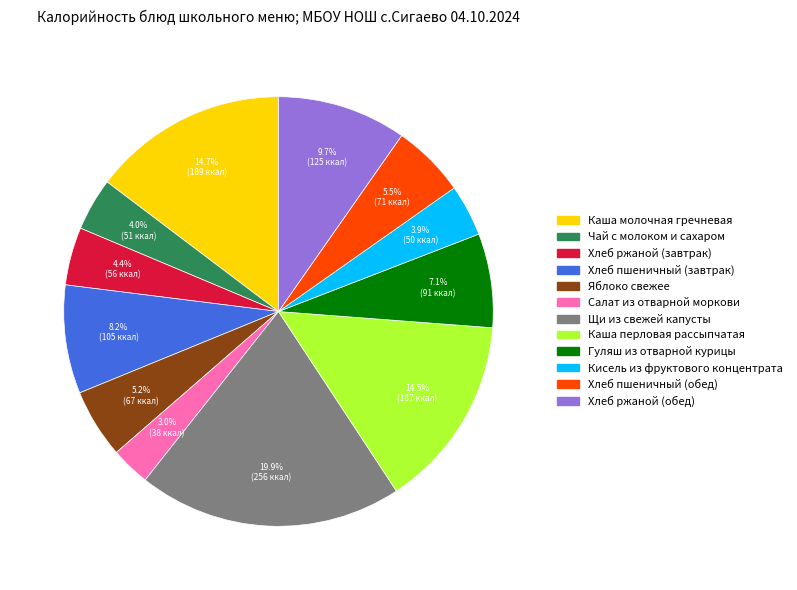

To the nearest percent, what is the average slice percentage?

8%